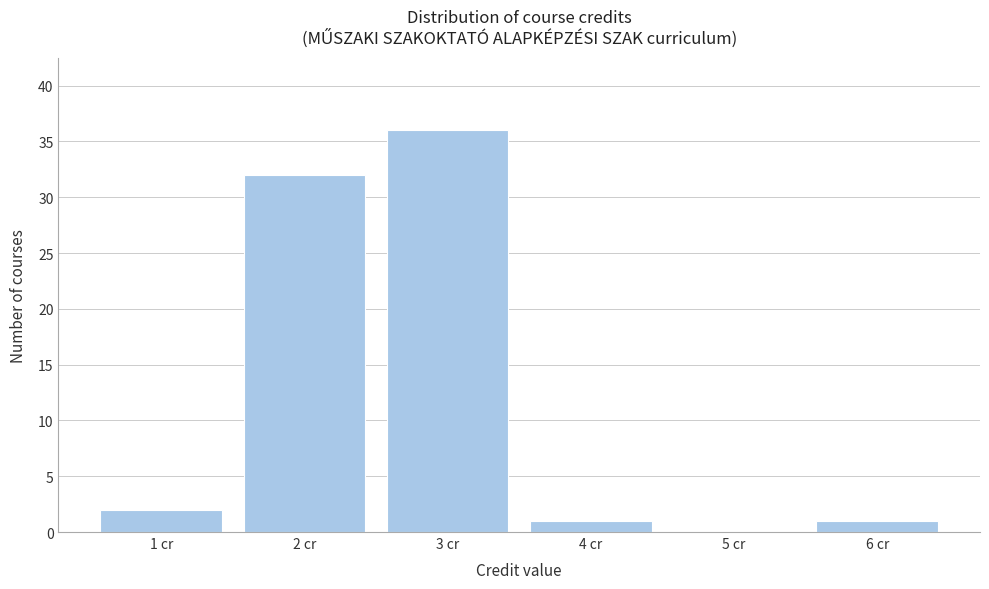

How tall is the bar that spans 3.5 to 4.5 on the x-axis? The values are not printed on the chart, so give them approximately, as read against the axis.

1